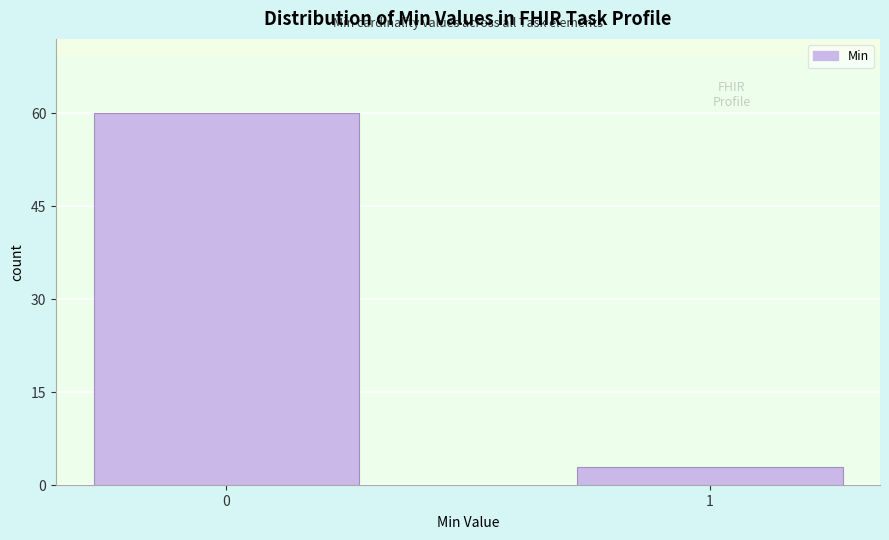

Reading left to right, transcribe all the data shown in this chart.

0=60	1=3